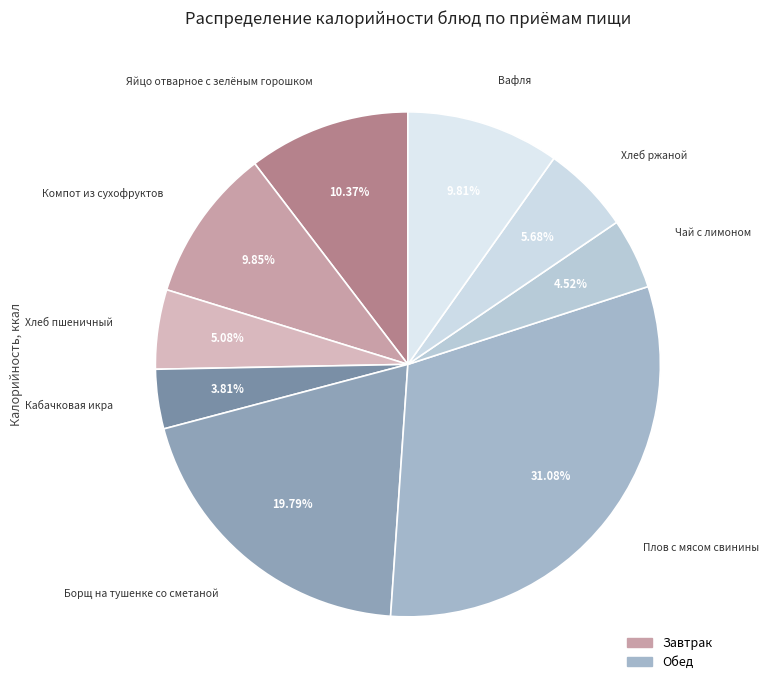

Between Хлеб пшеничный and Компот из сухофруктов, which is larger?

Компот из сухофруктов